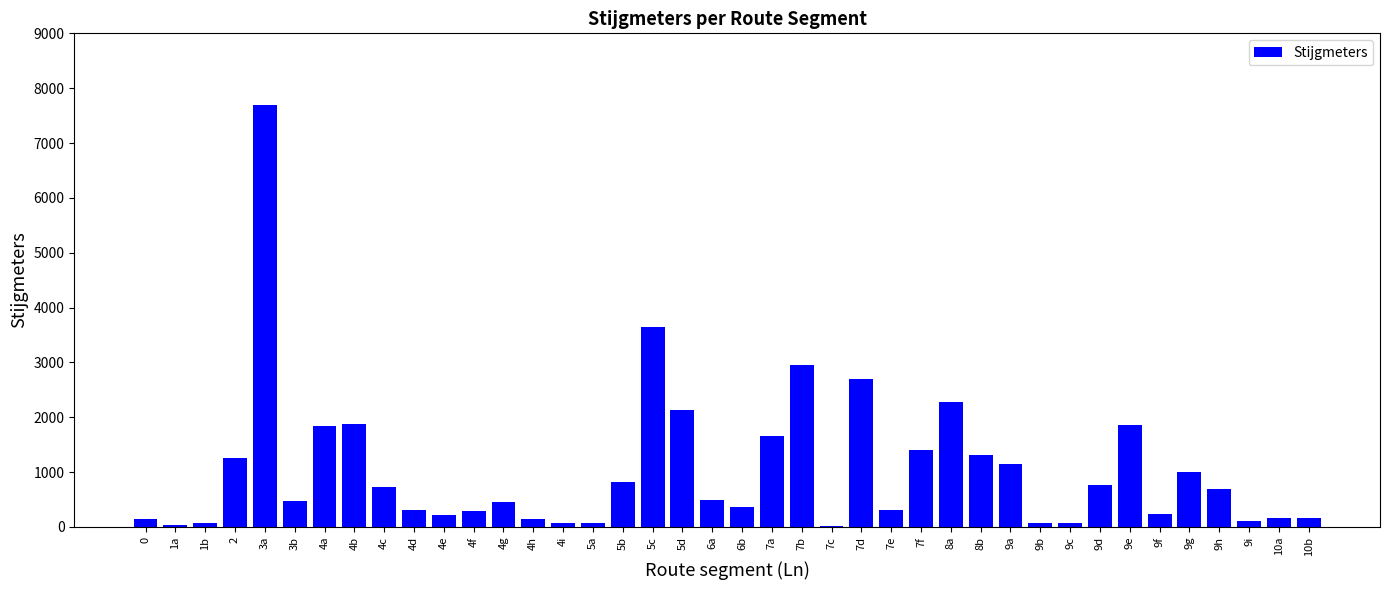

What is the maximum value shown in the chart?

7701